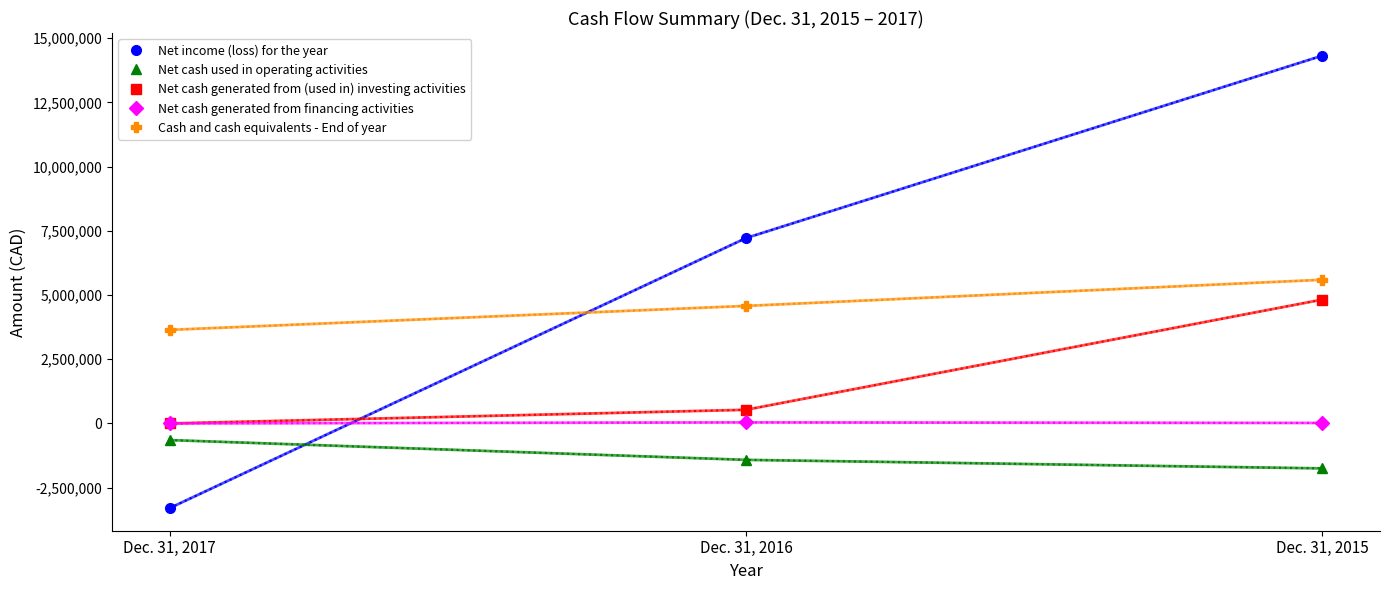

Which series has the largest total across all categories?

Net income (loss) for the year